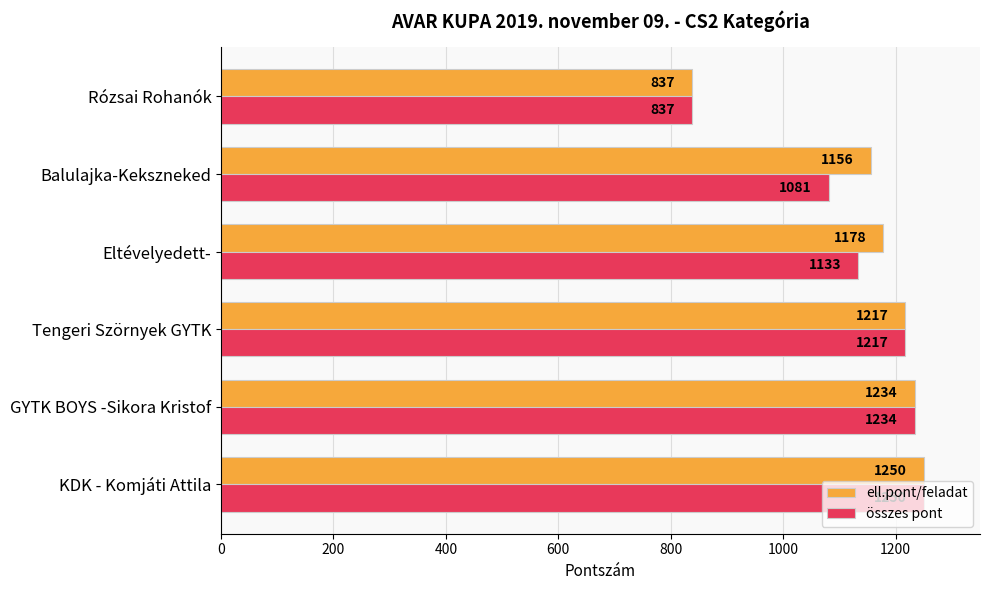

What is the sum of all összes pont values?

6752